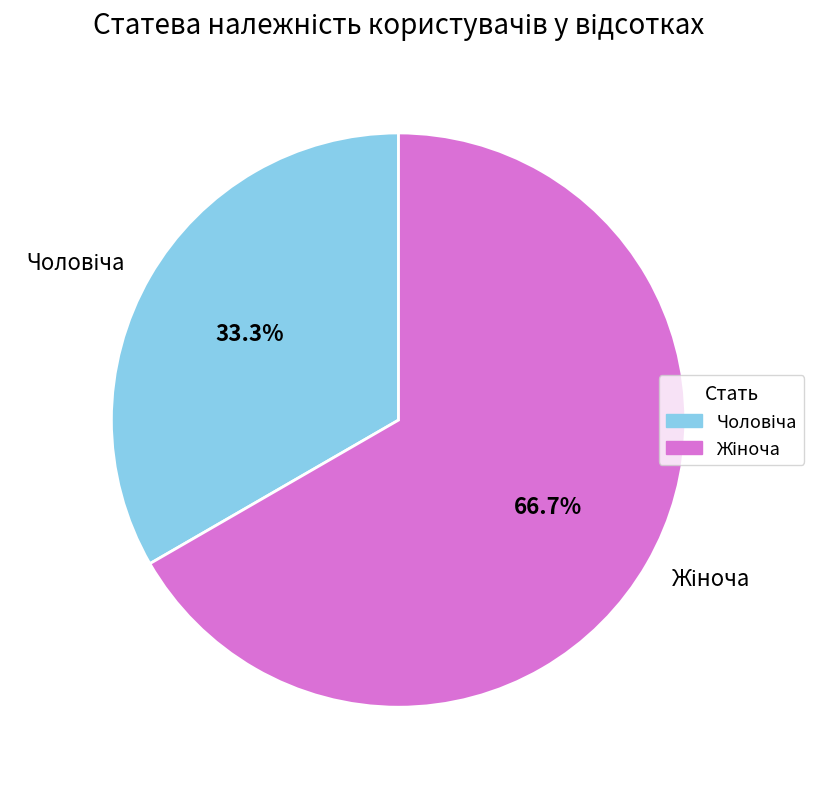

Which slice is the smallest?

Чоловіча